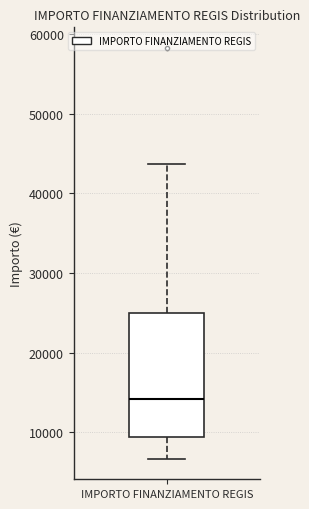

Read this box plot against the y-axis: the position of the median line, the range covered by the box, and the ends of both whiskers. The values are not printed on the chart, so give them approximately, as read against the axis.

median 14000, box 9000 to 25000, whiskers 7000 to 44000